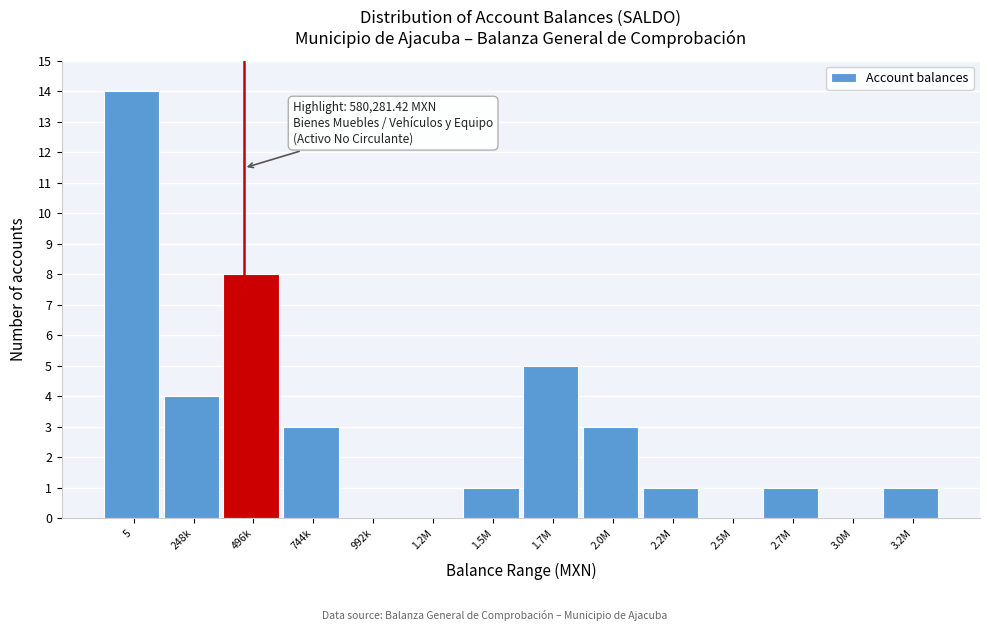

Reading left to right, extract all data points from this chart.

5=14	248k=4	496k=8	744k=3	992k=0	1.2M=0	1.5M=1	1.7M=5	2.0M=3	2.2M=1	2.5M=0	2.7M=1	3.0M=0	3.2M=1